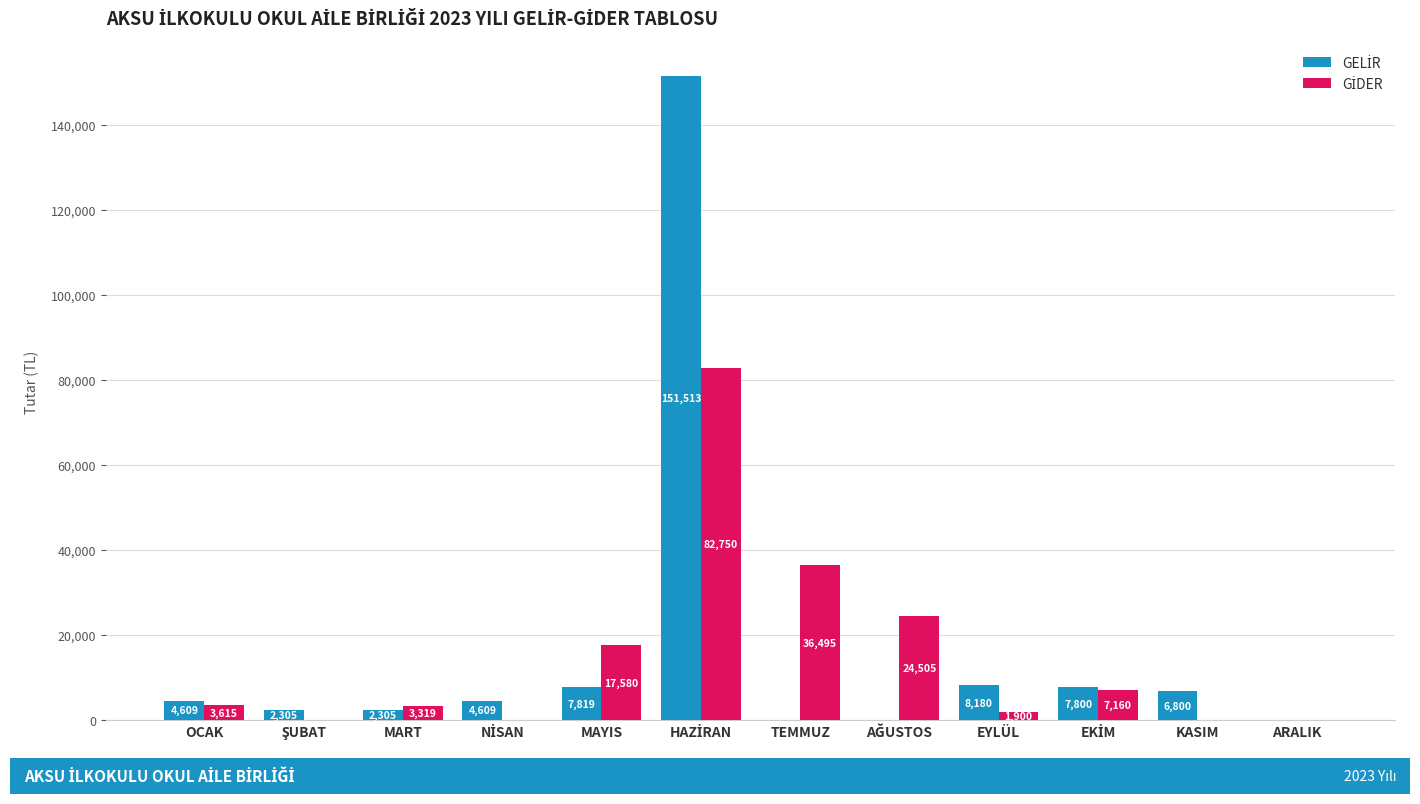

What is the total value across all series at KASIM?

6800.0